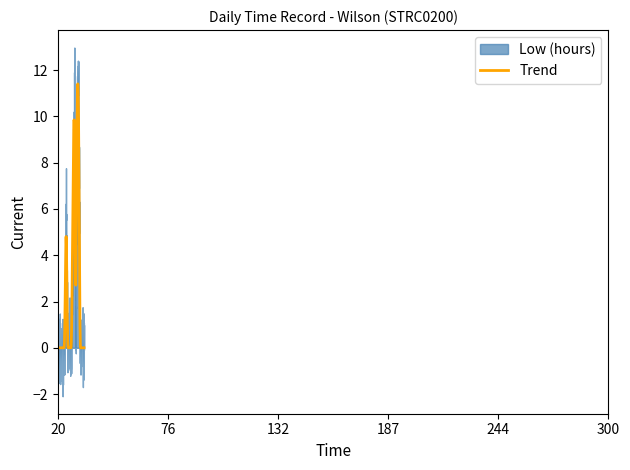

Count the number of data series in this chart.

2